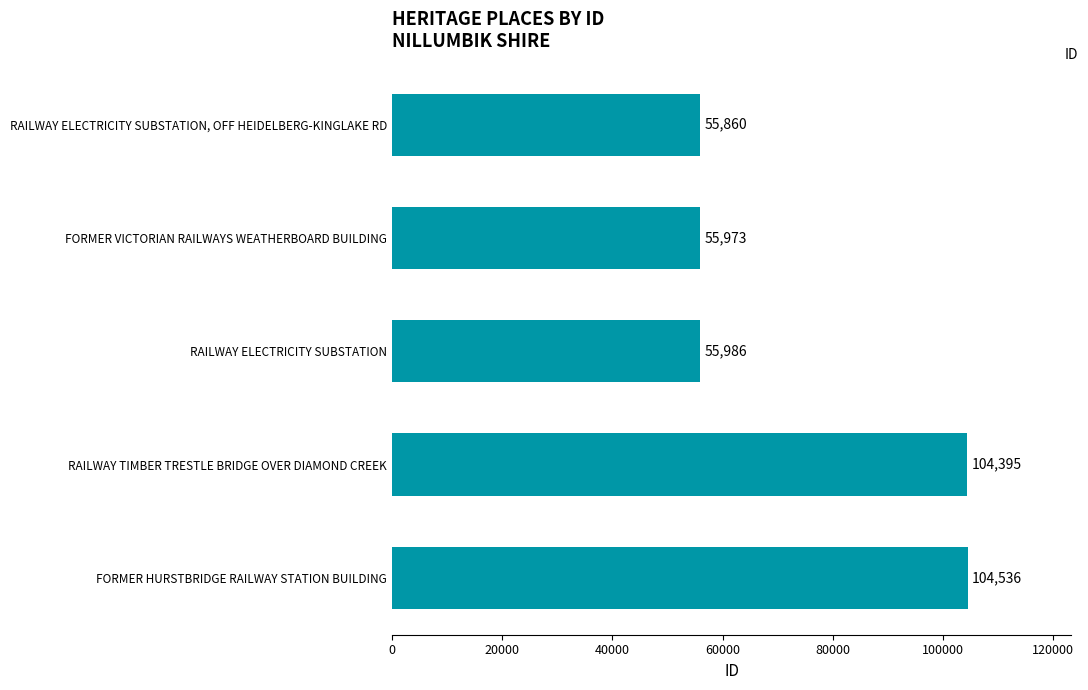

The value at RAILWAY TIMBER TRESTLE BRIDGE OVER DIAMOND CREEK is 40292. True or false?

False